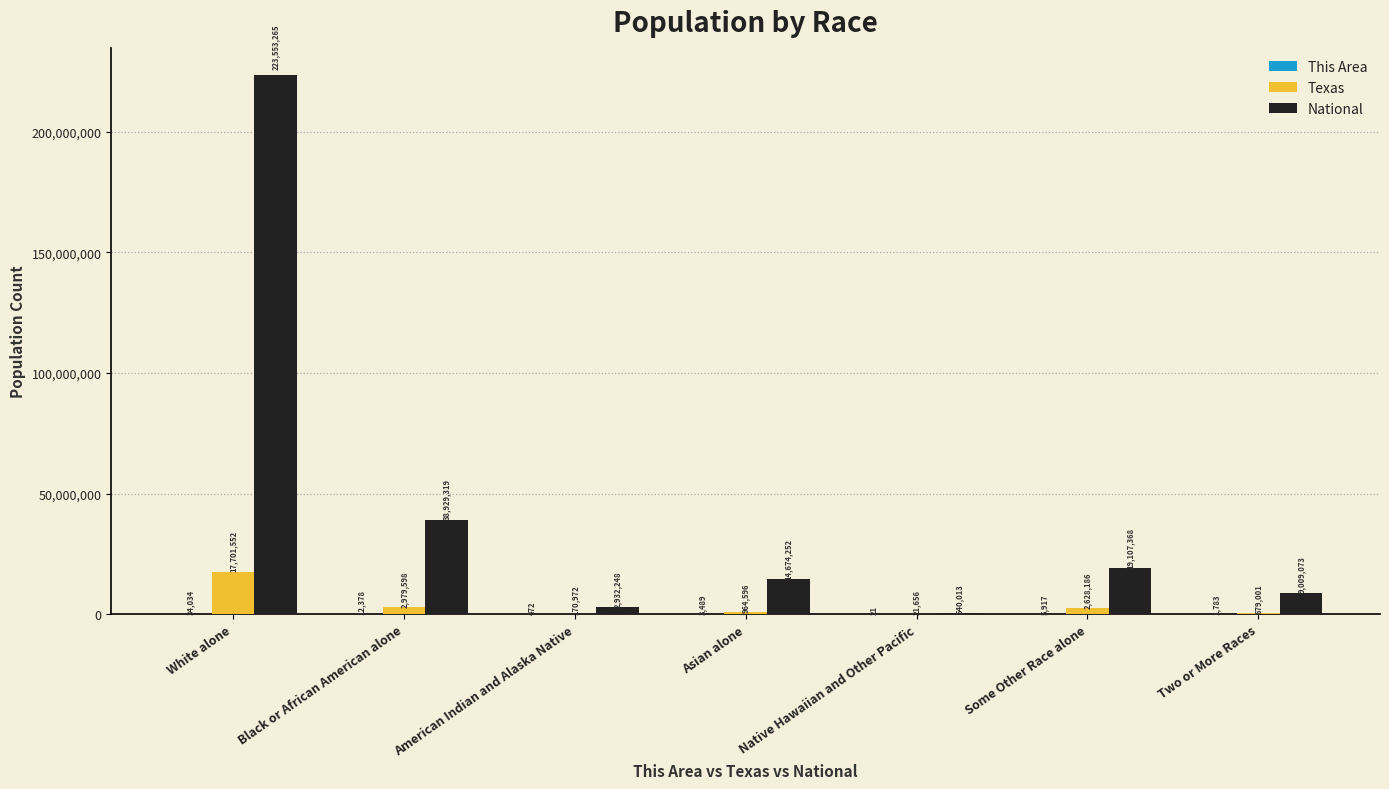

What is the sum of all National values?

308745538